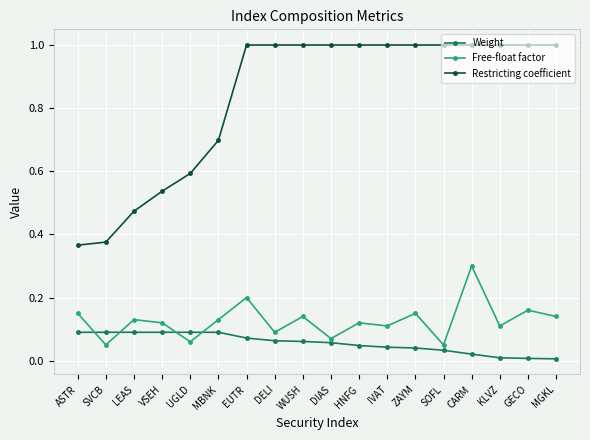

What is the spread (max minus min) of values at ASTR?

0.3